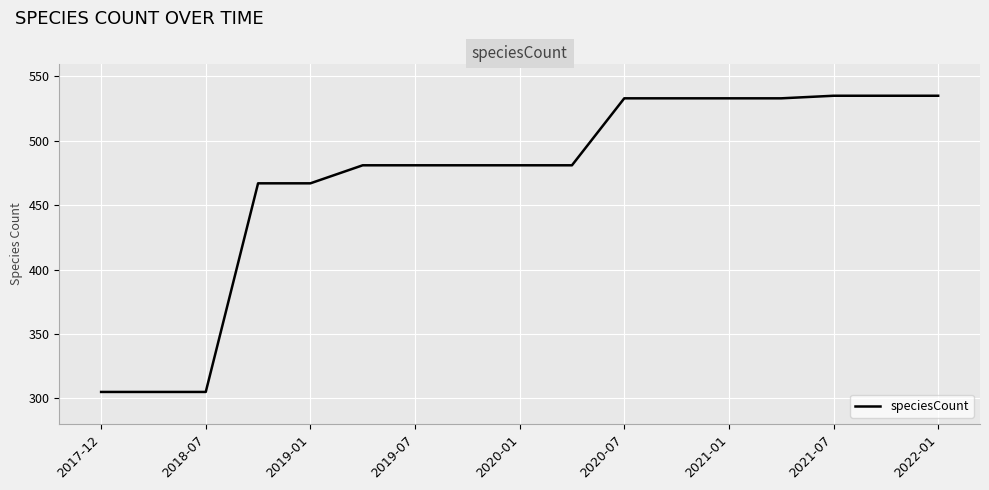

What is the difference between the maximum and minimum values?

230